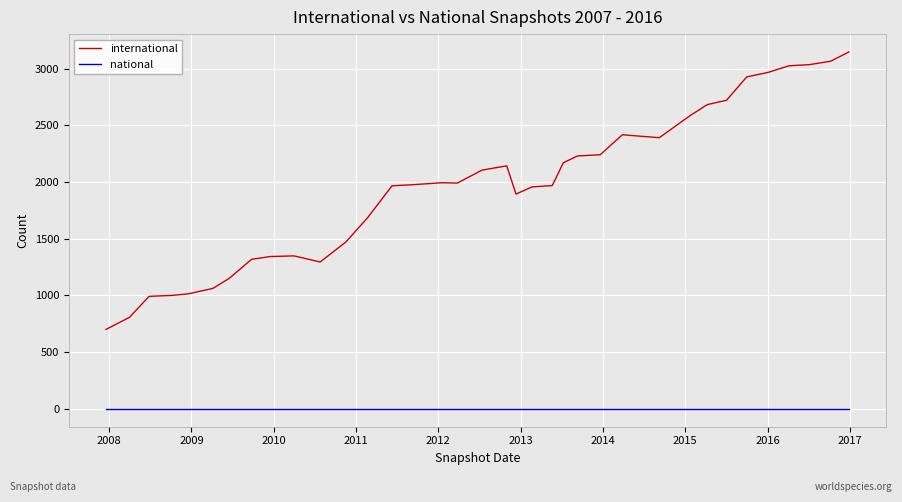

Does the chart display data point markers on the line(s)?

No